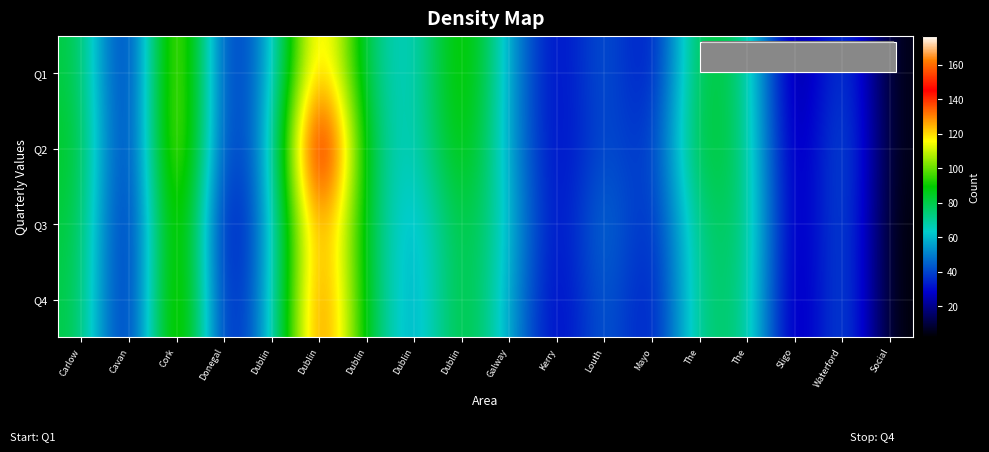

How many data points in Q4 are less than 56?

9